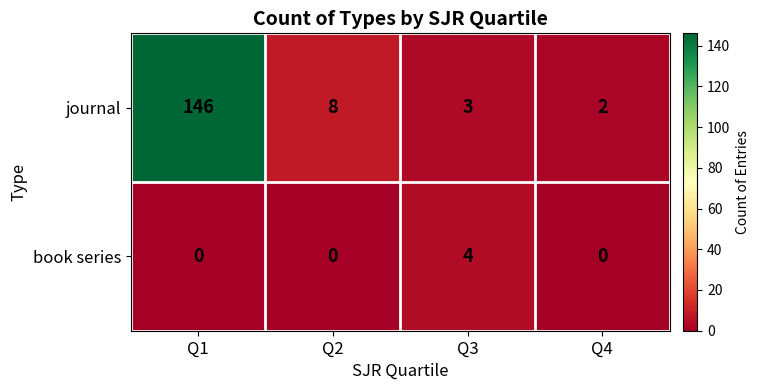

The book series series shows 0 at Q1. True or false?

True